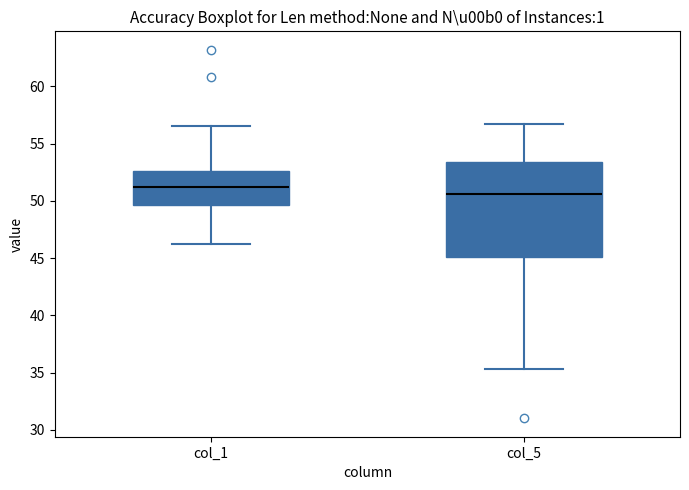

Which box is the tallest, from its lower edge to its upper edge?

col_5